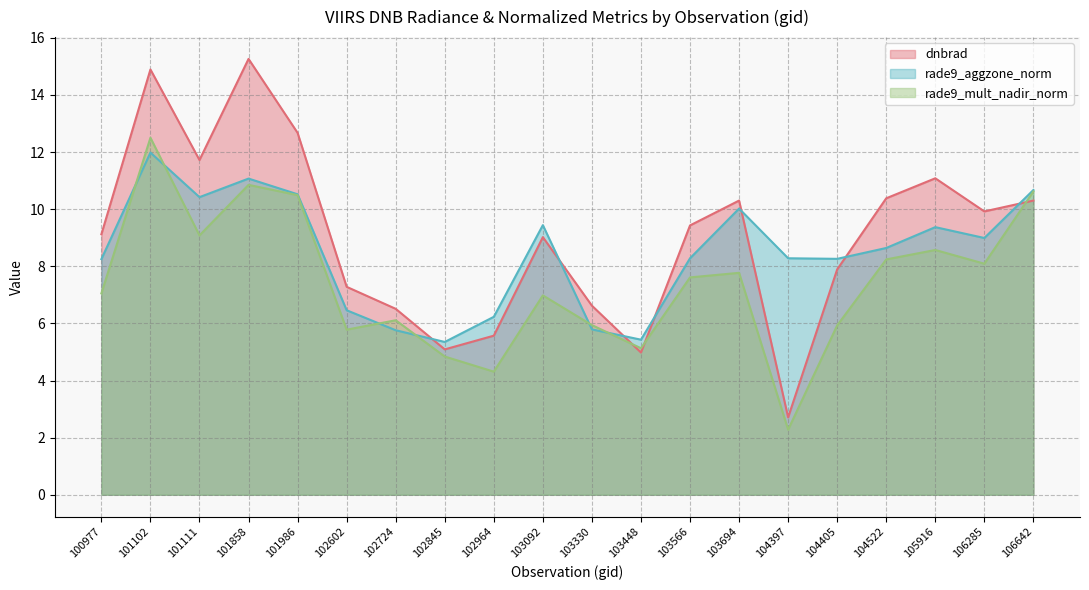

How many interior local valleys does the rade9_mult_nadir_norm series have?

6